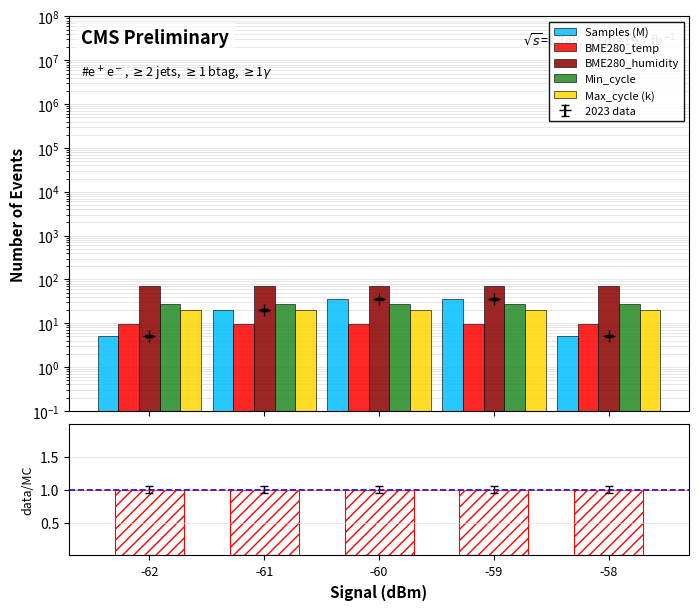

Reading left to right, what are all the values shown in this chart?

Samples (M): 5.1	20.3	35.6	35.6	5.1
BME280_temp: 9.6	9.6	9.5	9.6	9.4
BME280_humidity: 71.1	70.9	71.7	71.3	71.7
Min_cycle: 28.0	27.8	27.9	27.7	28.0
Max_cycle (k): 19.9	20.0	20.0	20.1	19.9
data/MC: 1.0	1.0	1.0	1.0	1.0